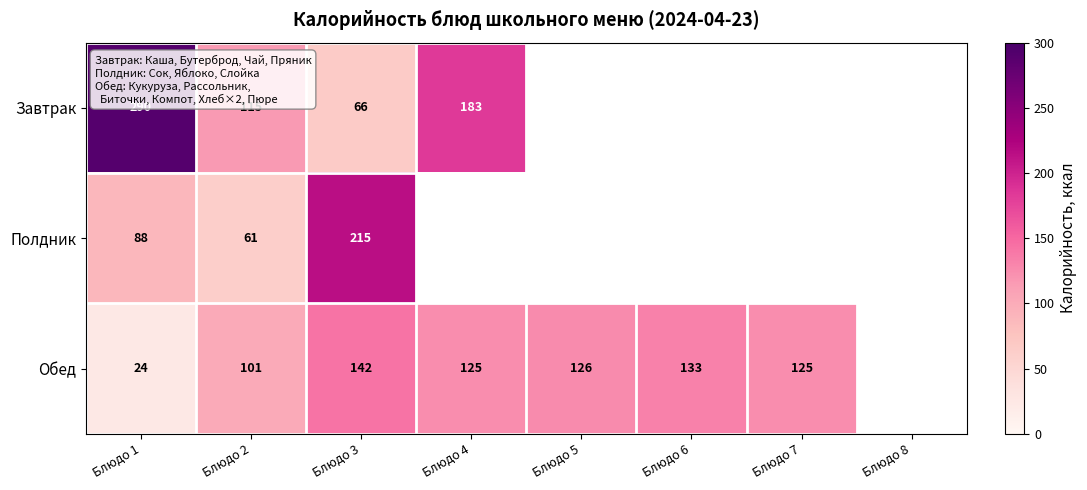

What is the difference between the highest and lowest values at Блюдо 2?

54